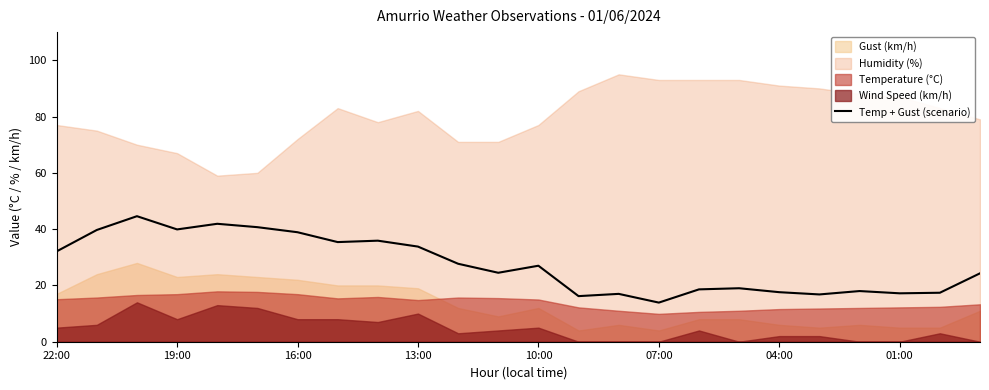

What is the highest value of the Temp + Gust (scenario) series?

44.6